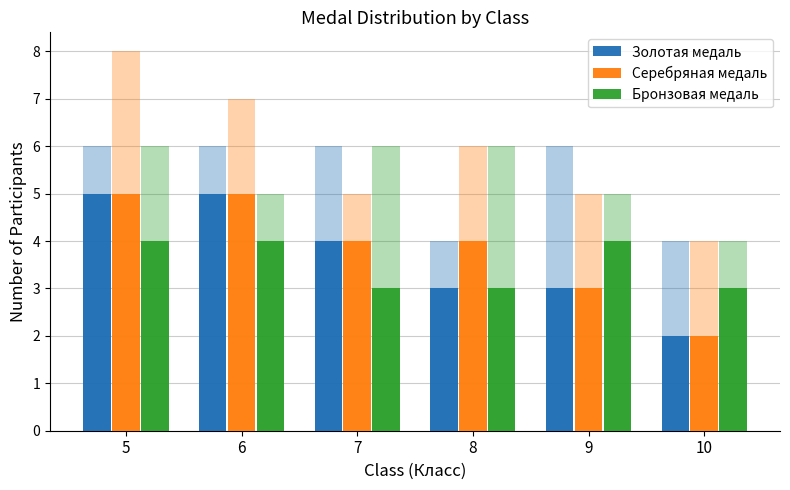

Which series has the widest spread of values?

Золотая медаль